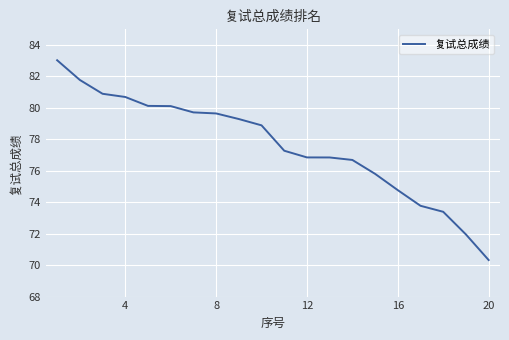

Does the chart display data point markers on the line(s)?

No